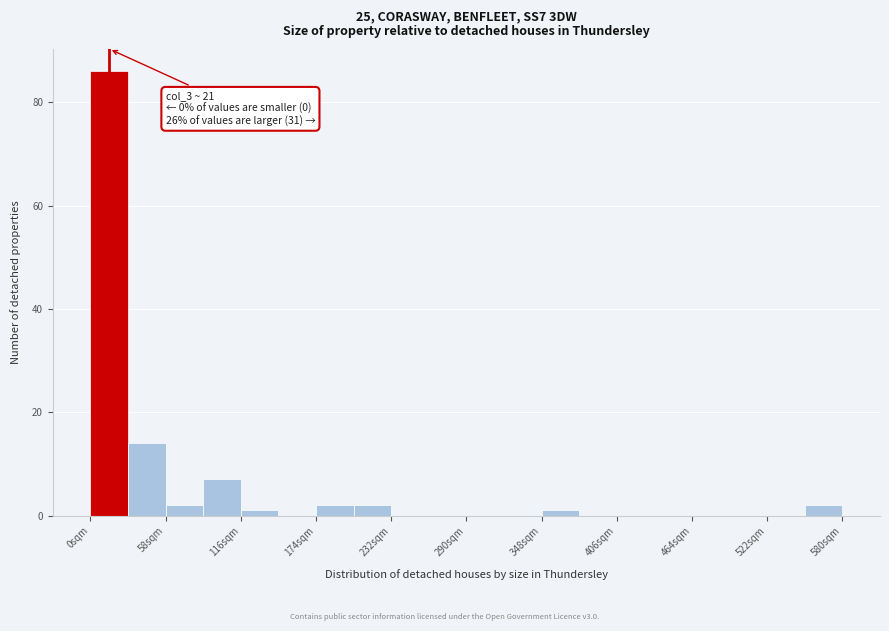

Read against the x-axis, roughly where is the centre of the tallest bar?

10